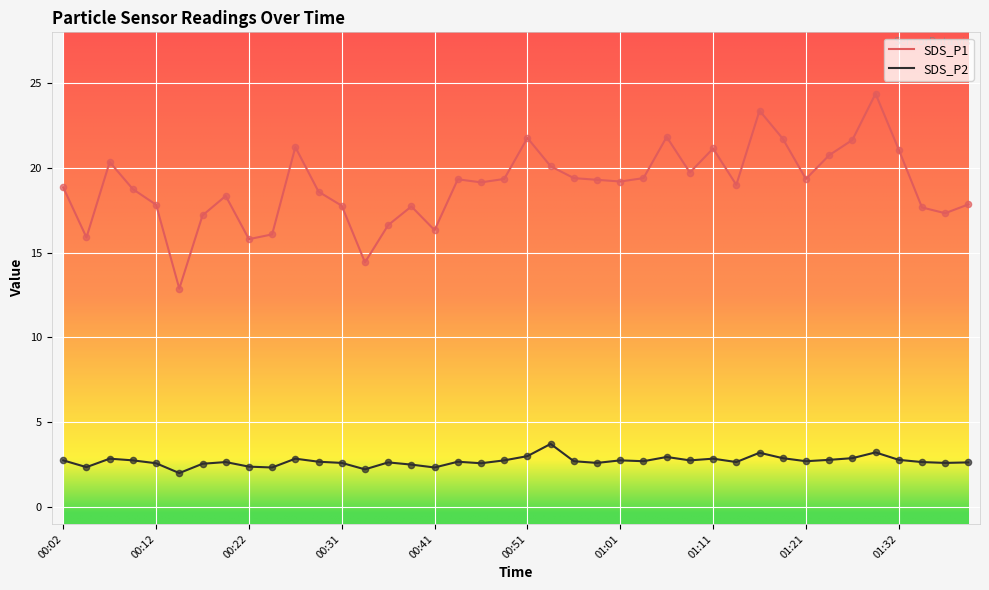

At how many categories does at least one series exceed 23?

2